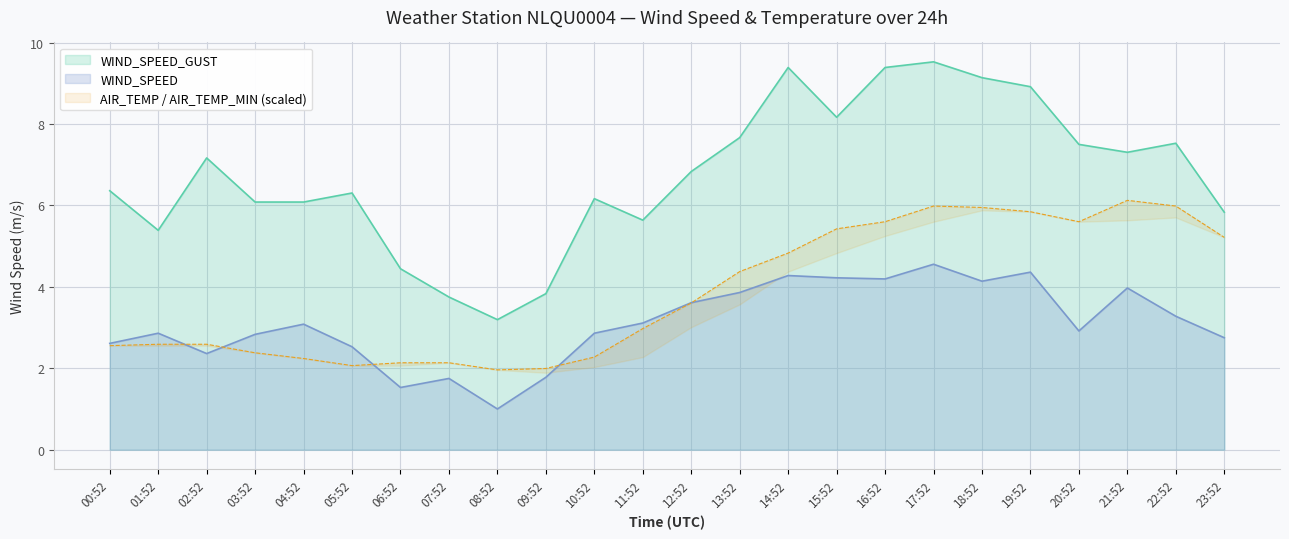

The WIND_SPEED_GUST series shows 6.1 at 04:52. True or false?

True